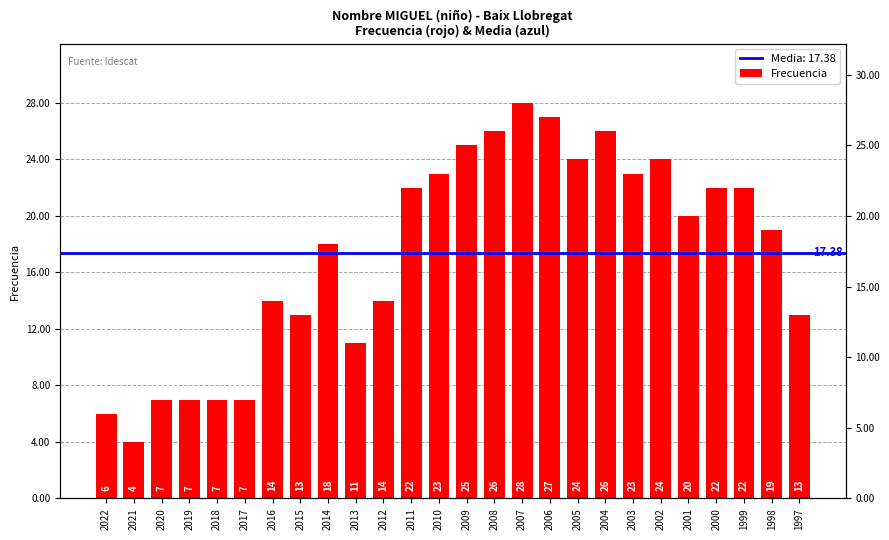

Read the value at 2000, to the nearest 5.

20